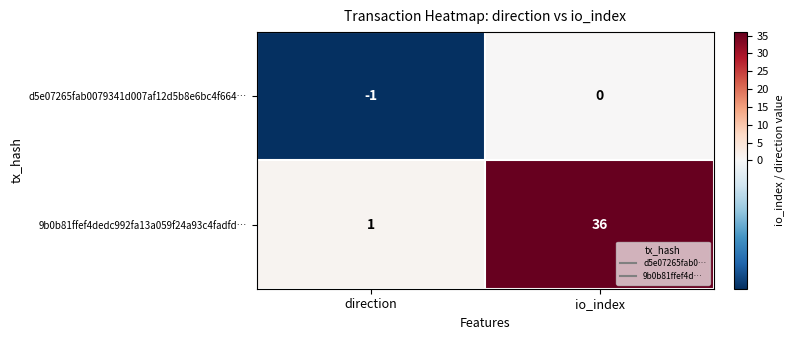

Which series has the largest range (max minus min)?

9b0b81ffef4dedc992fa13a059f24a93c4fadfd…